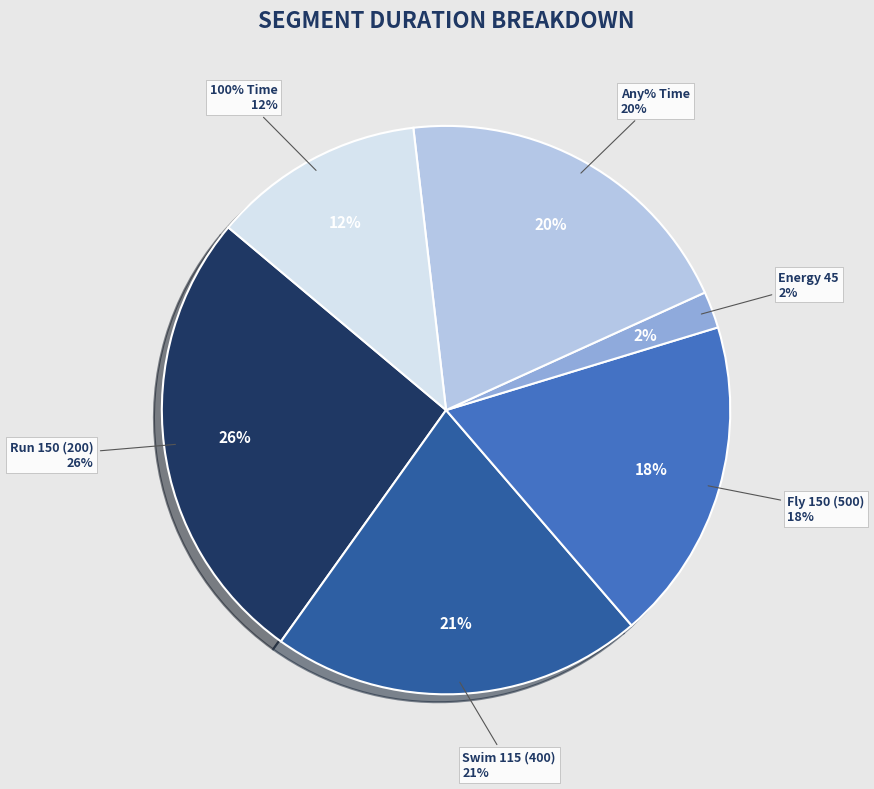

What percentage do Swim 115 (400) and Any% Time together represent?

41.2%